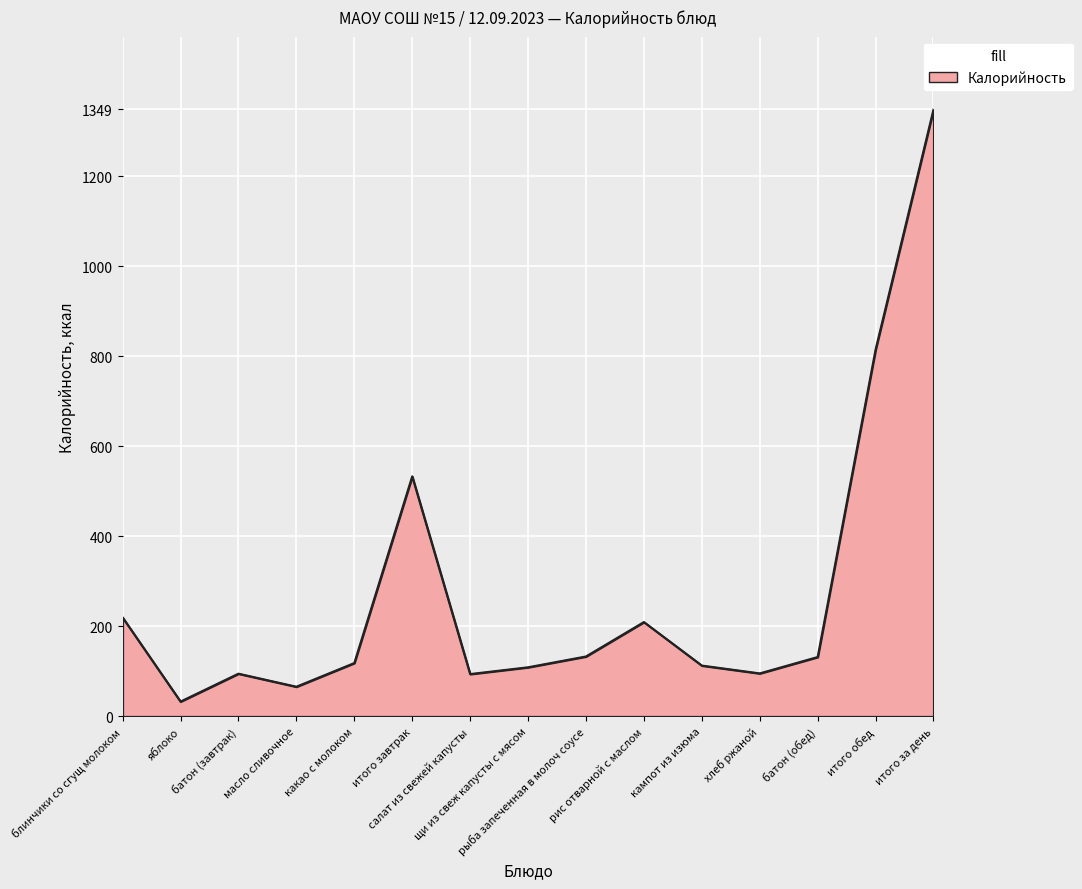

What is the difference between the maximum and minimum values?

1315.9